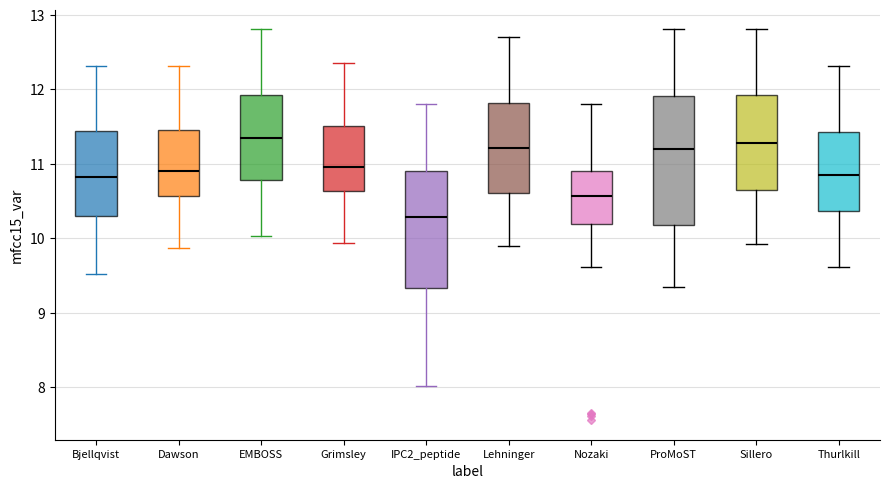

Where does the lower whisker of the box for IPC2_peptide end on the y-axis? The values are not printed on the chart, so give them approximately, as read against the axis.

8.0